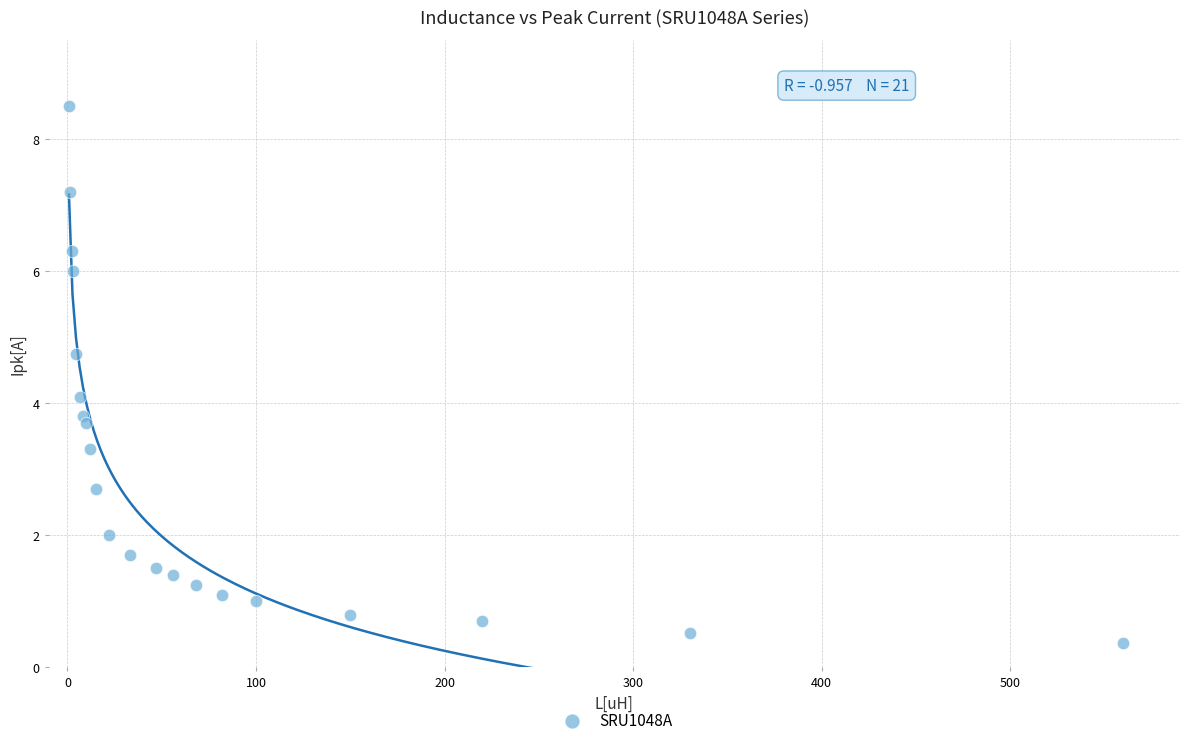

What Y value in the scatter plot is closest to 4?

4.1